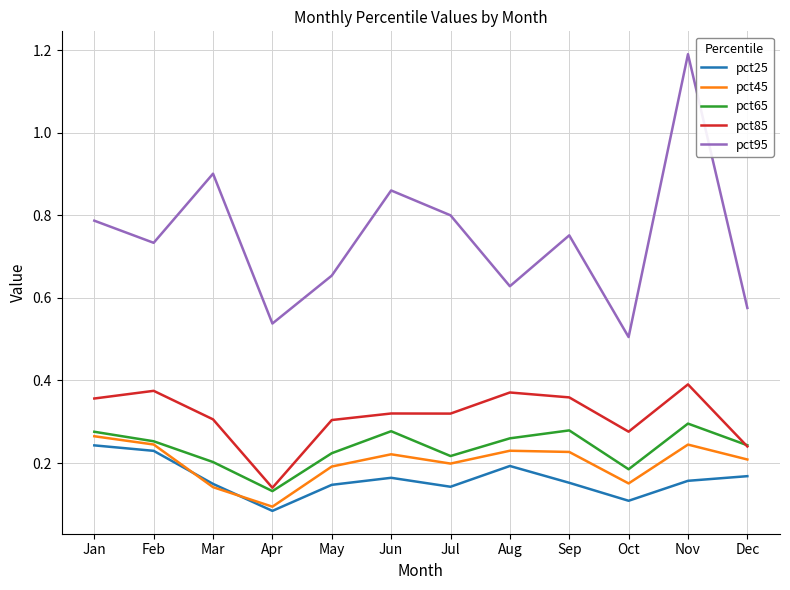

True or false: pct65 and pct25 intersect in this chart.

False